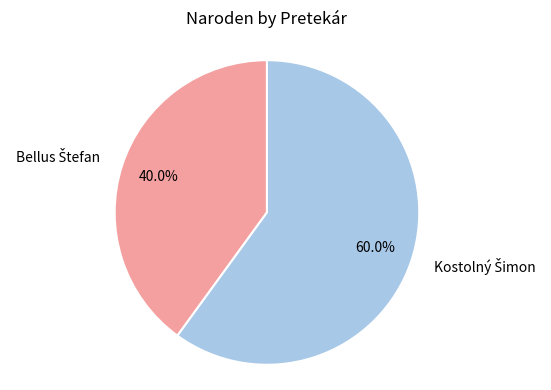

Count the number of slices in the pie.

2